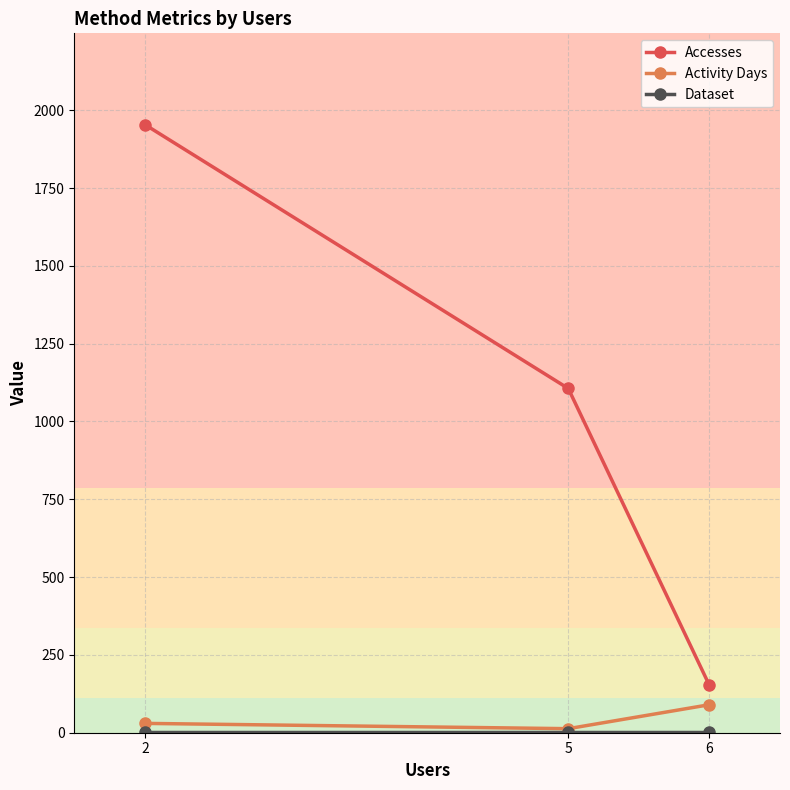

The value of Accesses at 2 is 1954. True or false?

True